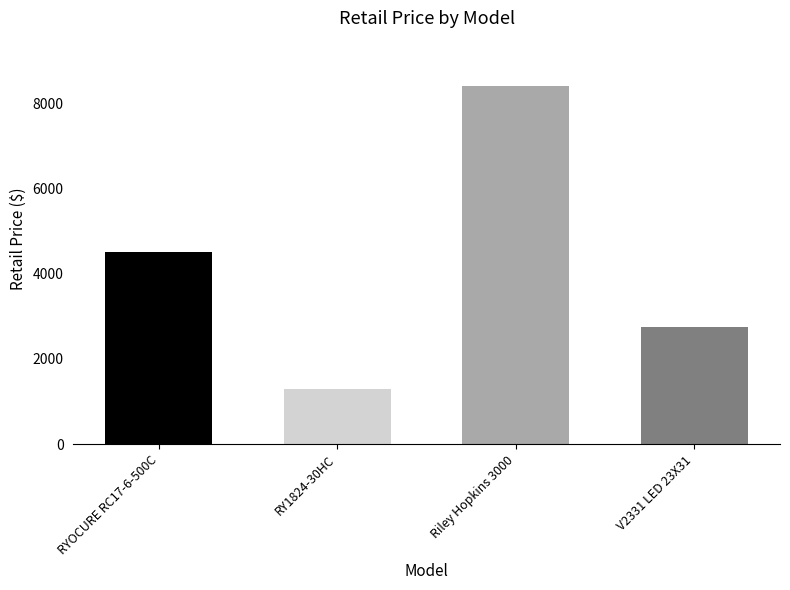

At which label is the value closest to 4849?

RYOCURE RC17-6-500C